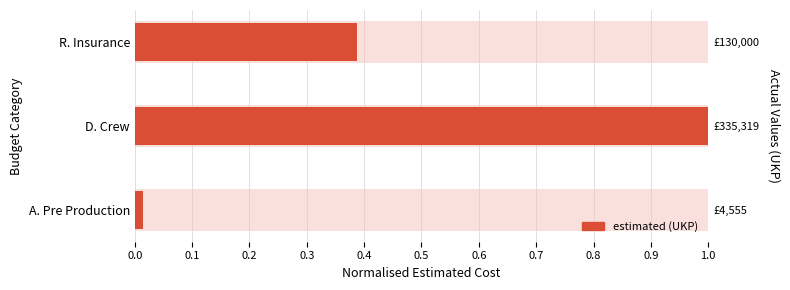

How many categories are shown in the chart?

3